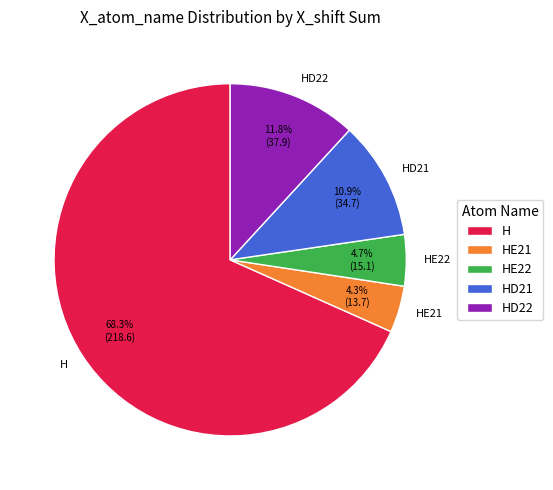

Is there any slice that represents more than half of the pie?

Yes